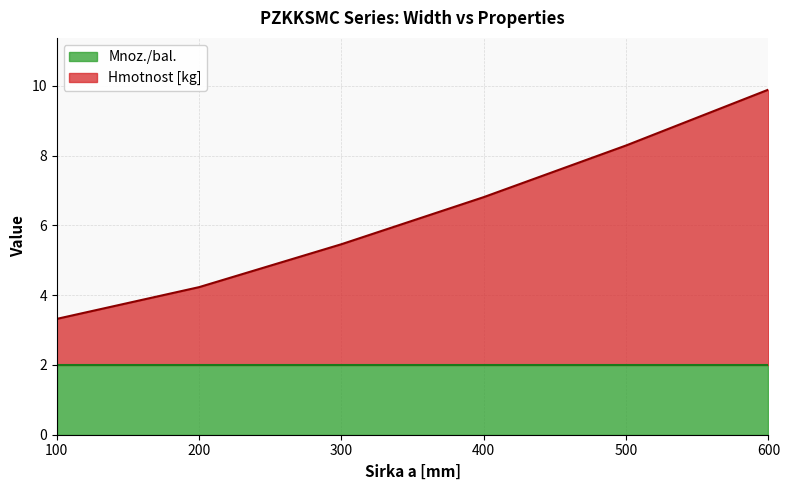

How many data points are less than 6?

3